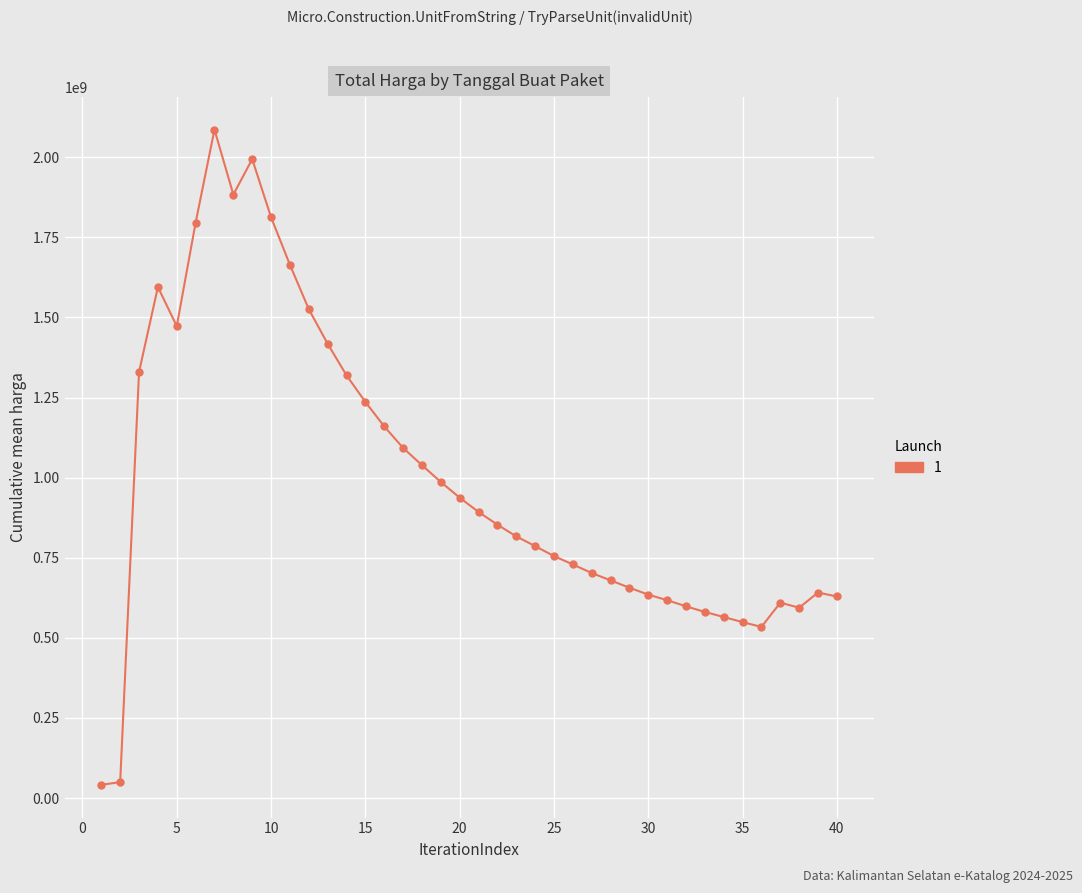

What is the difference between the second highest and minimum values?

1952466787.6